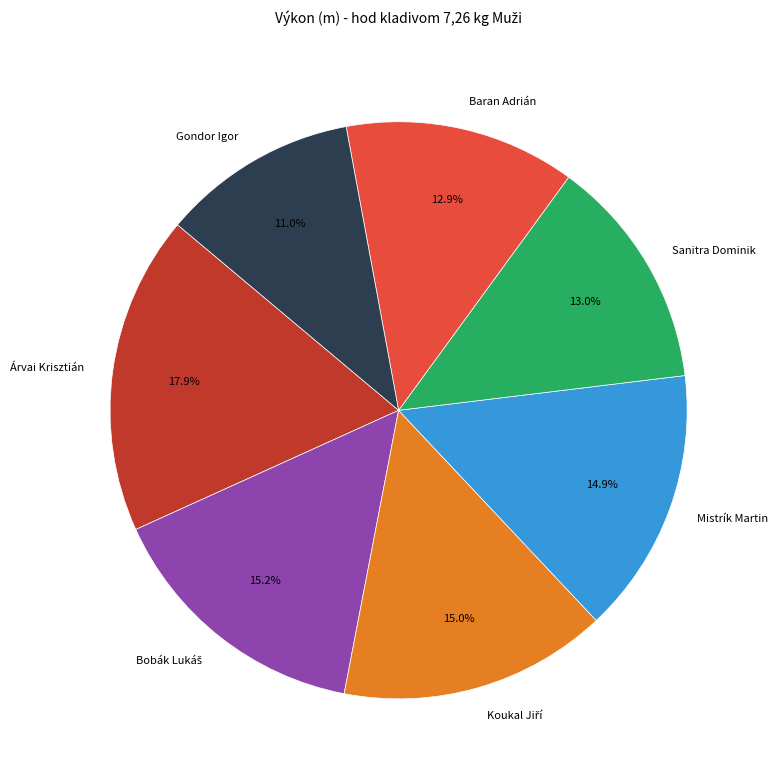

How much of the chart is everything except Baran Adrián?

87.1%